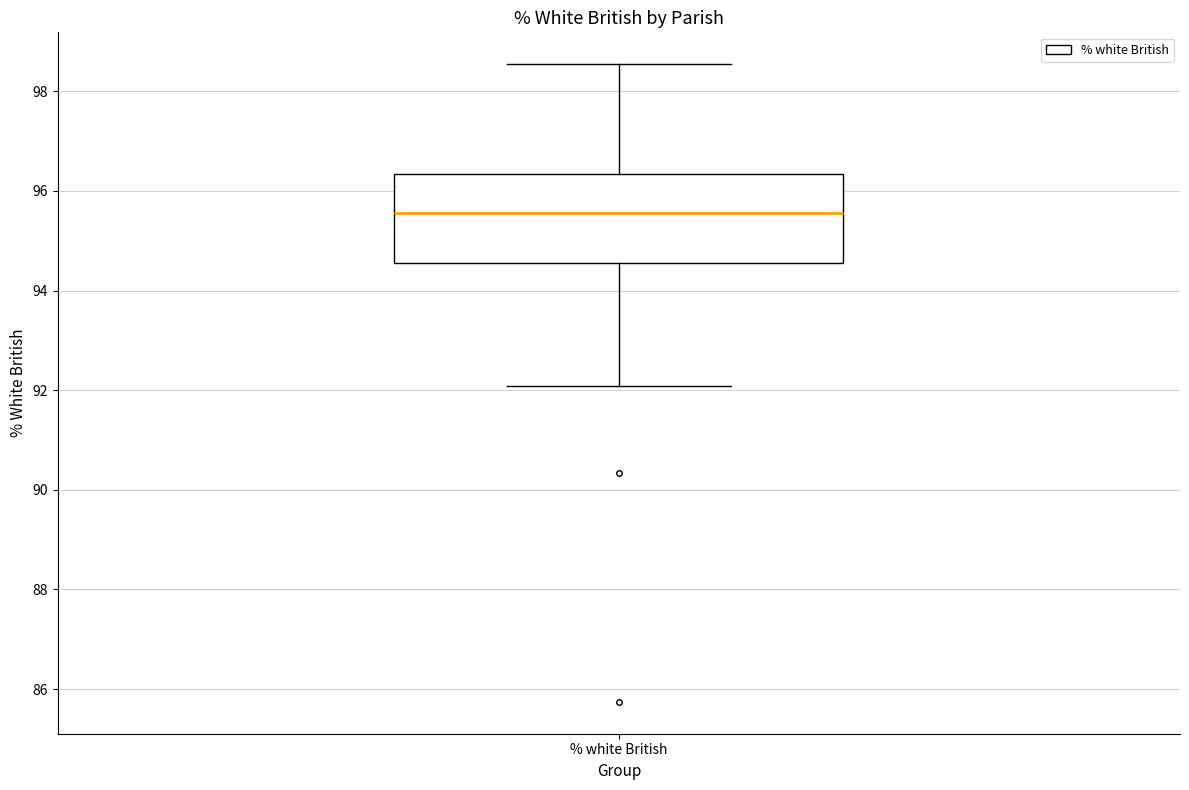

Transcribe this box plot: give where the median line is, the range the box spans, and where the two whiskers end, as read against the y-axis. The values are not printed on the chart, so give them approximately, as read against the axis.

median 95.6, box 94.6 to 96.4, whiskers 92.0 to 98.6